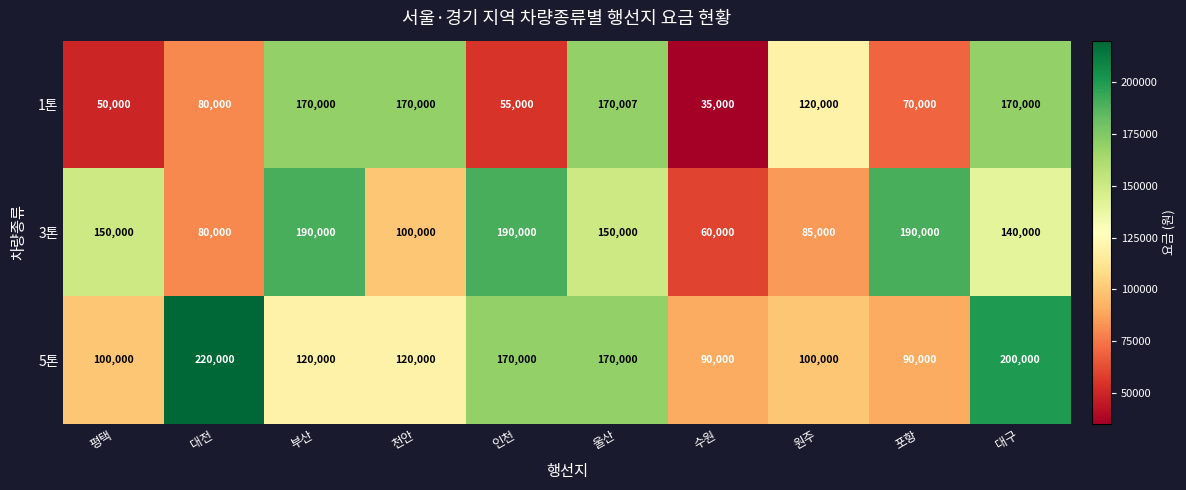

At how many categories does at least one series exceed 69895?

10